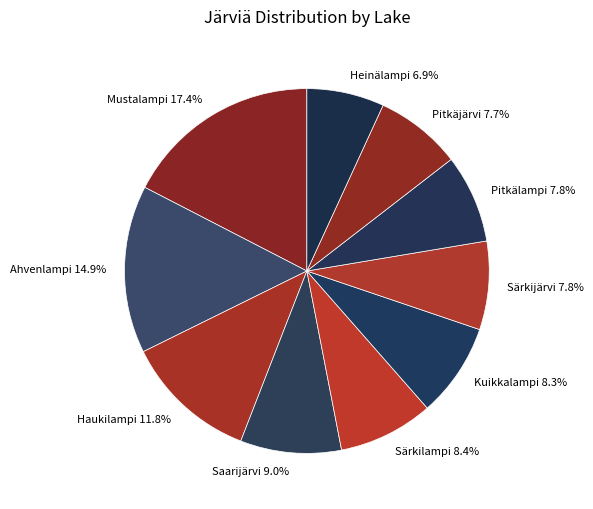

Is there a majority slice in this chart?

No